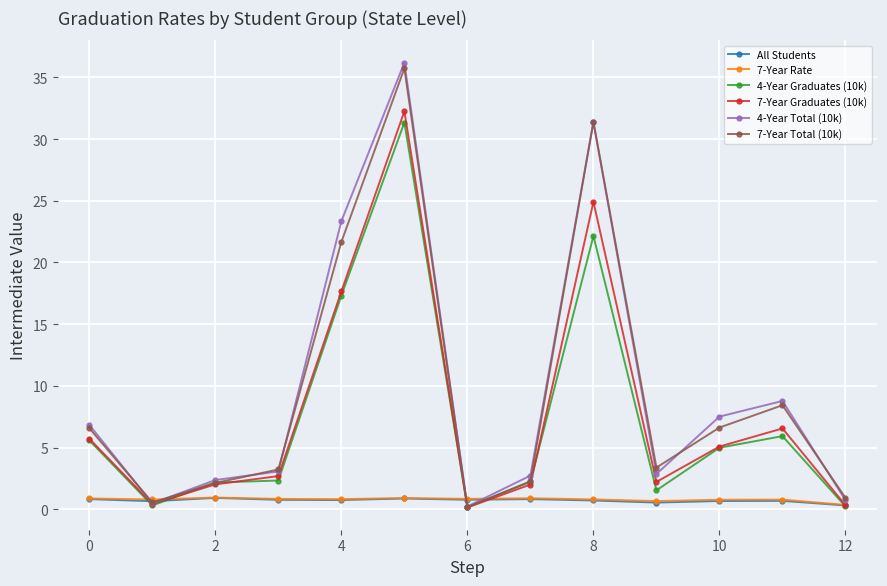

What is the value of the 7-Year Total (10k) point at the 13th from the left?

0.9